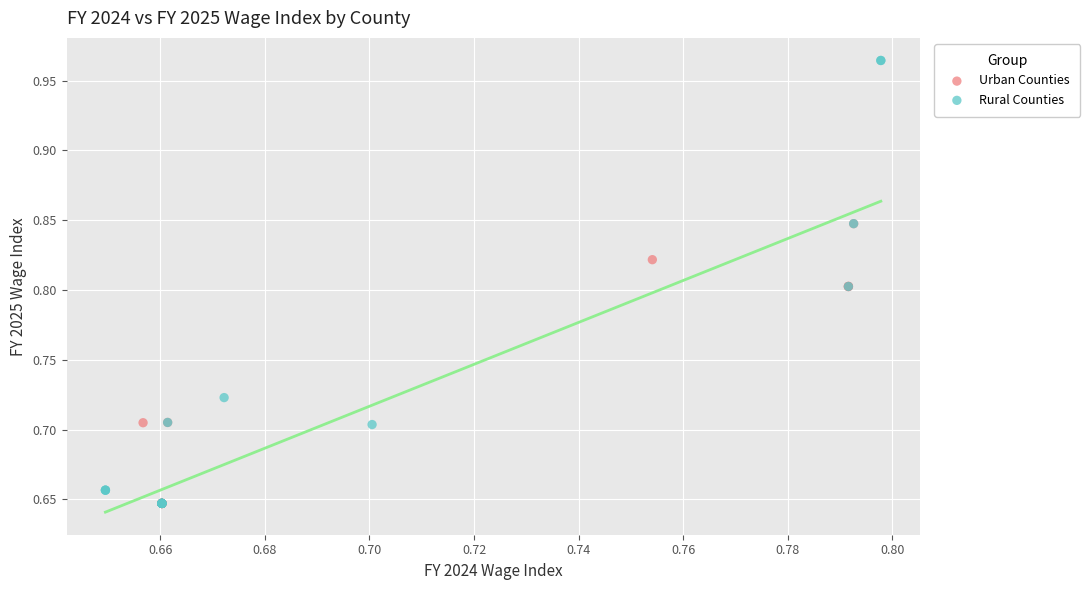

Which series has the largest Y range (max minus min)?

Rural Counties